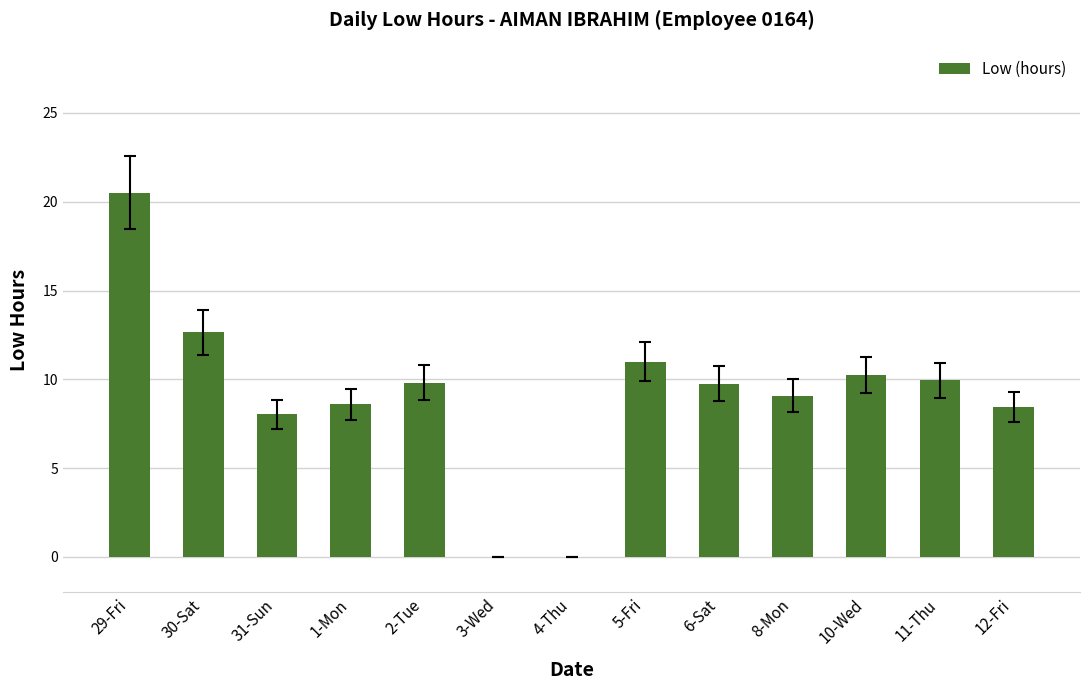

What is the sum of all values?

118.1